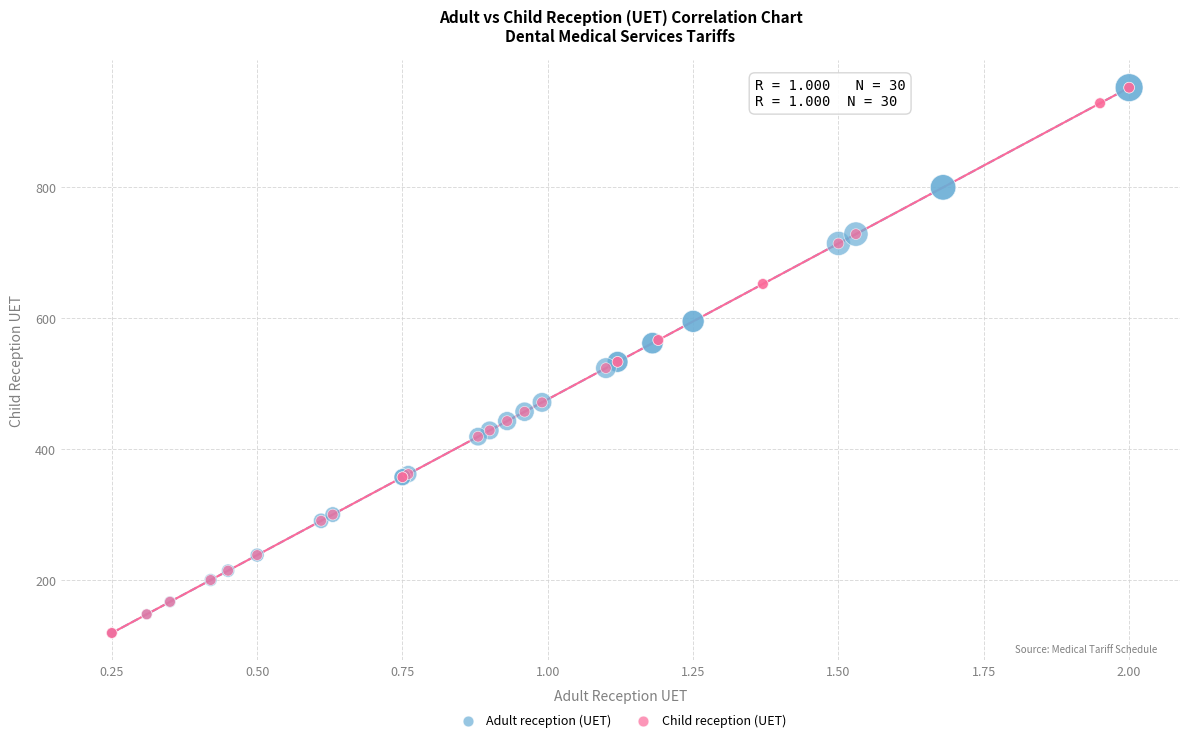

What are all the series names shown in the legend?

Adult reception (UET), Child reception (UET)